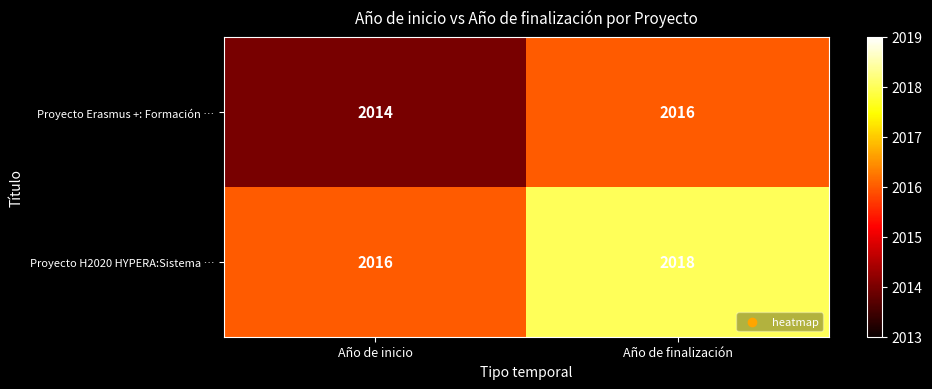

The value of Proyecto H2020 HYPERA:Sistema … at Año de finalización is 2018. True or false?

True